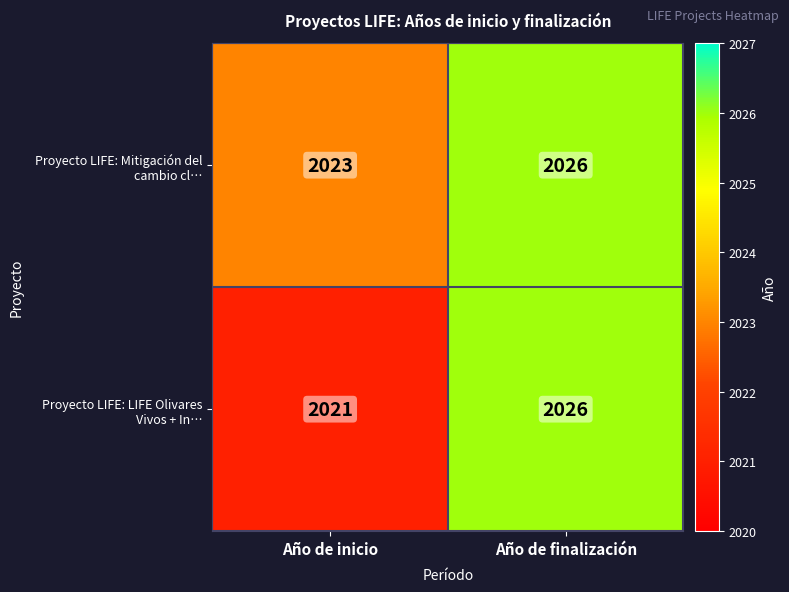

Which label corresponds to the largest value in the chart?

Año de finalización